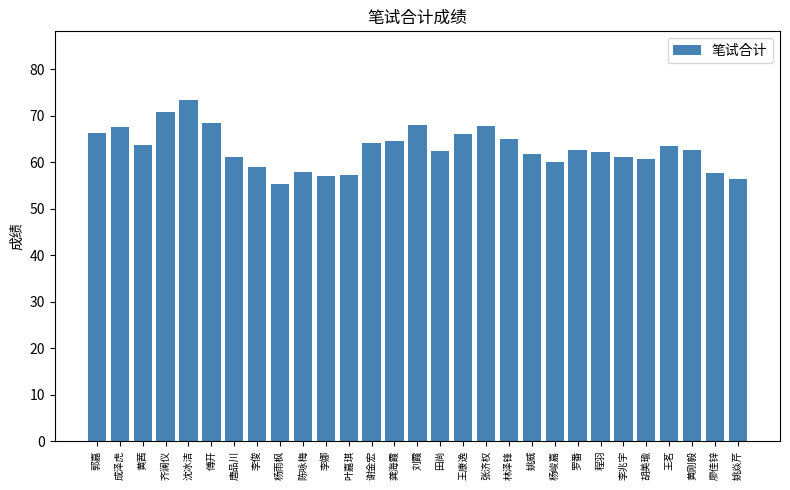

Which label corresponds to the largest value in the chart?

沈冰洁